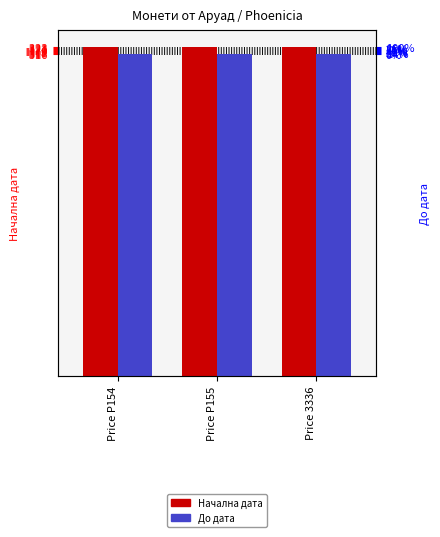

Which category has the lowest value in the До дата series?

Price P154